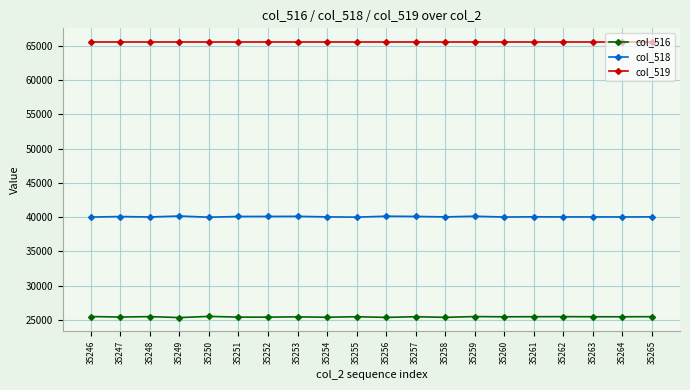

What is the spread (max minus min) of values at 35261?

40044